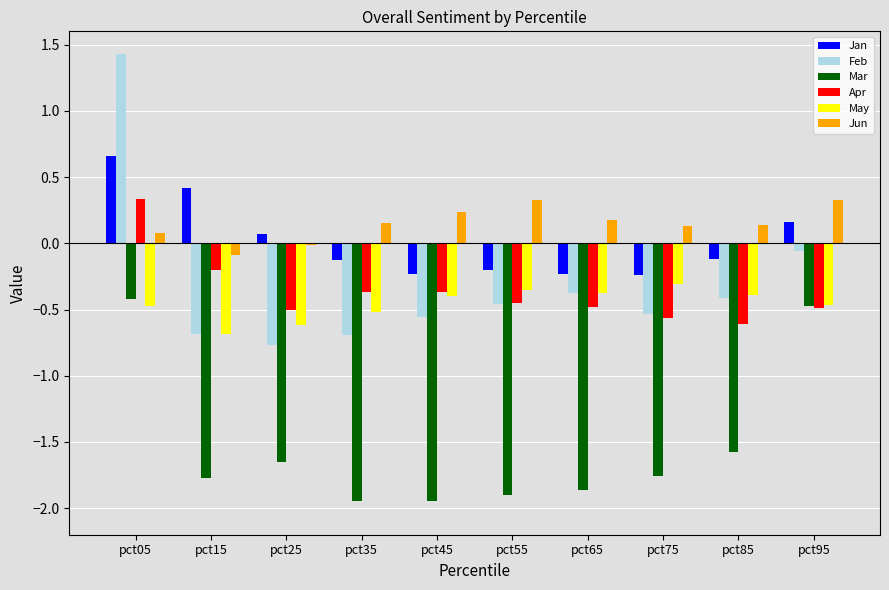

What is the spread (max minus min) of values at pct75?

1.9